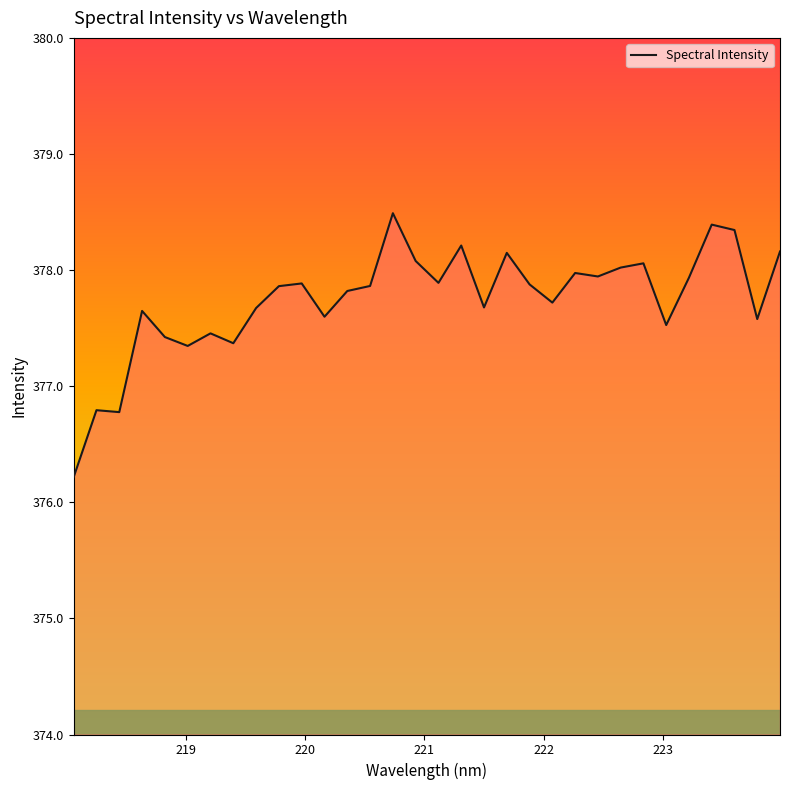

What is the difference between the maximum and minimum values?

2.3